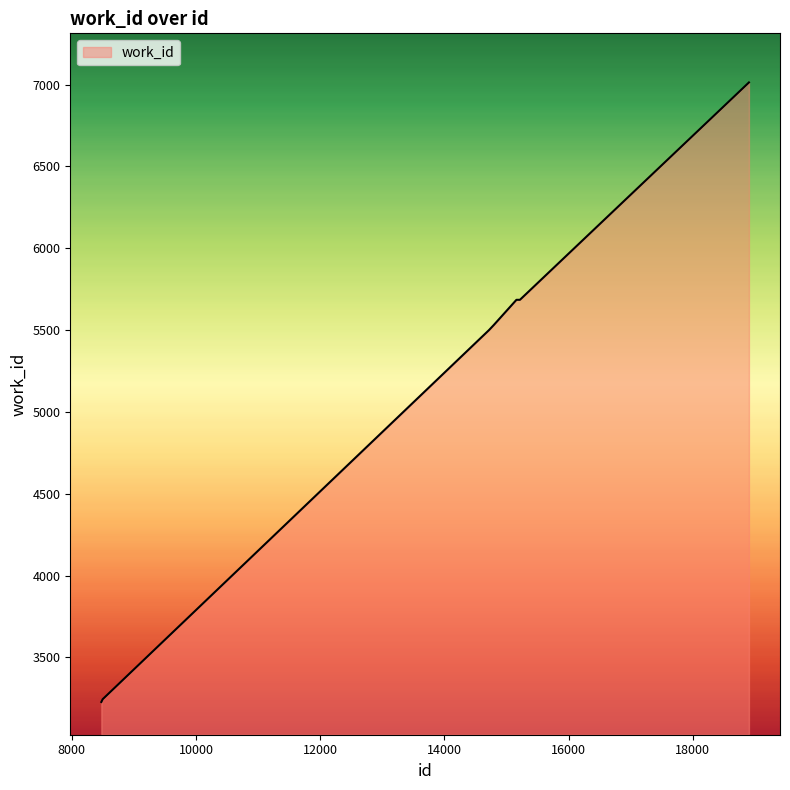

What is the greatest value displayed?

7013